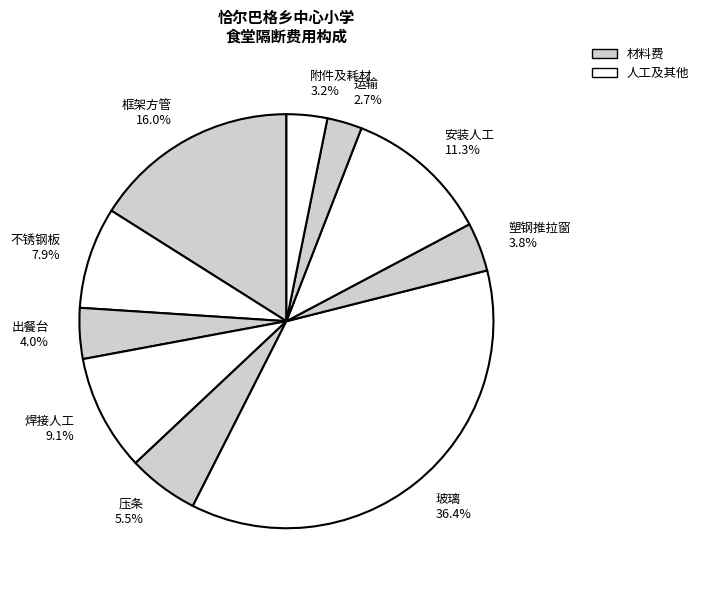

Which slice is the largest?

玻璃